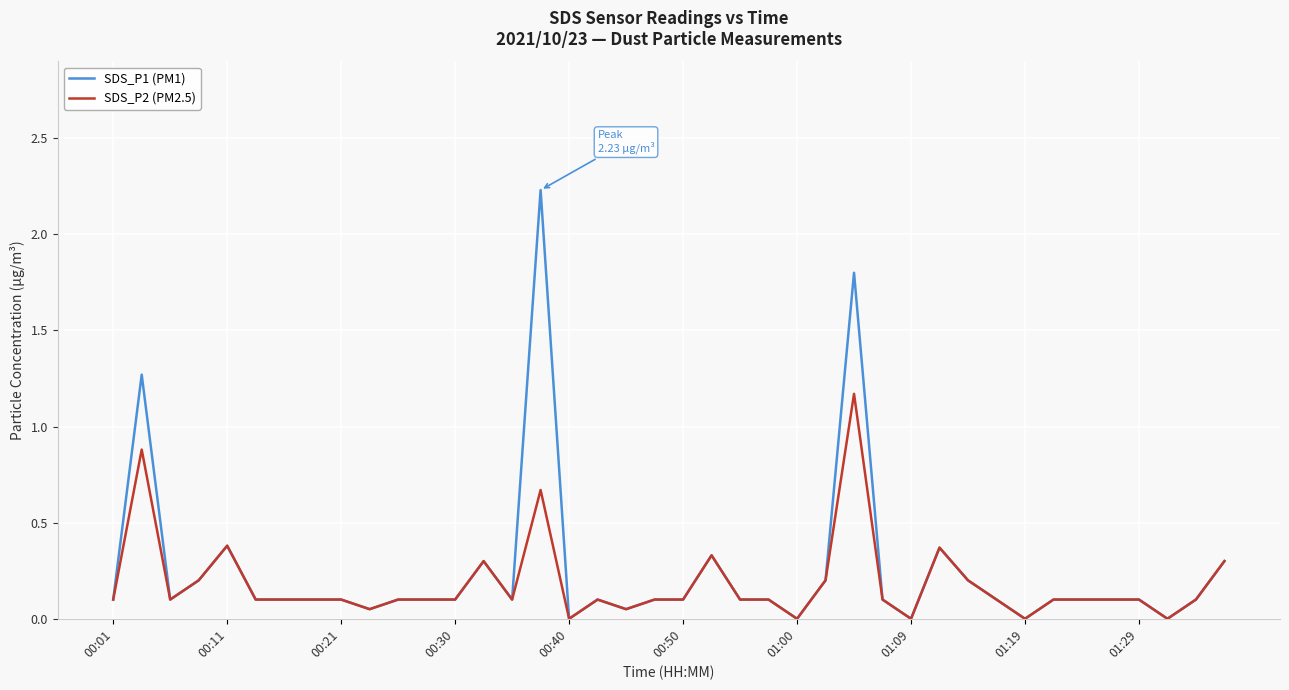

Which series has the widest spread of values?

SDS_P1 (PM1)